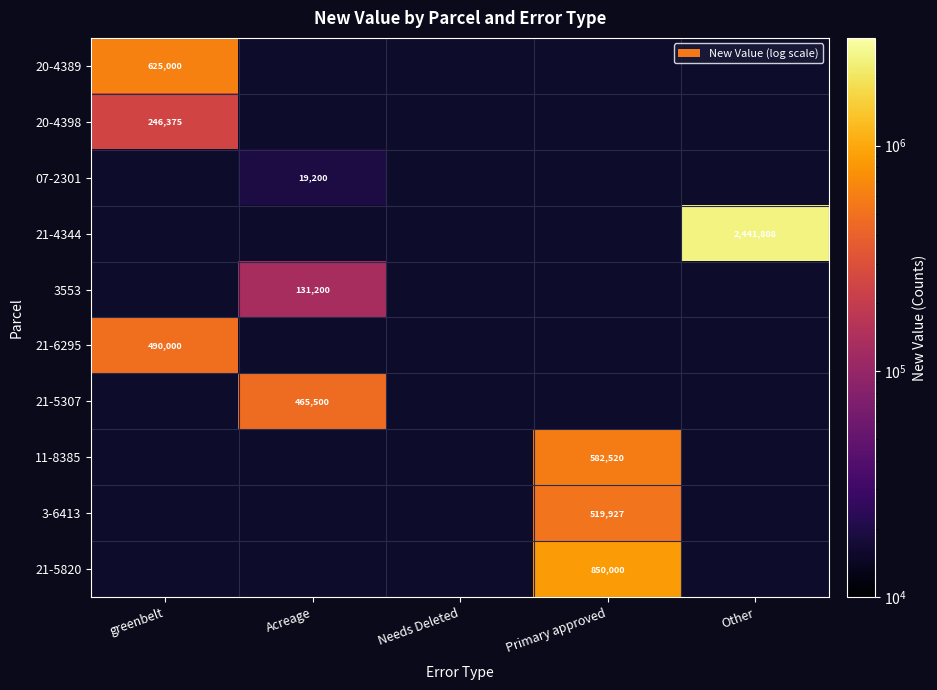

Is it true that 21-5307 equals 465500 at Acreage?

True